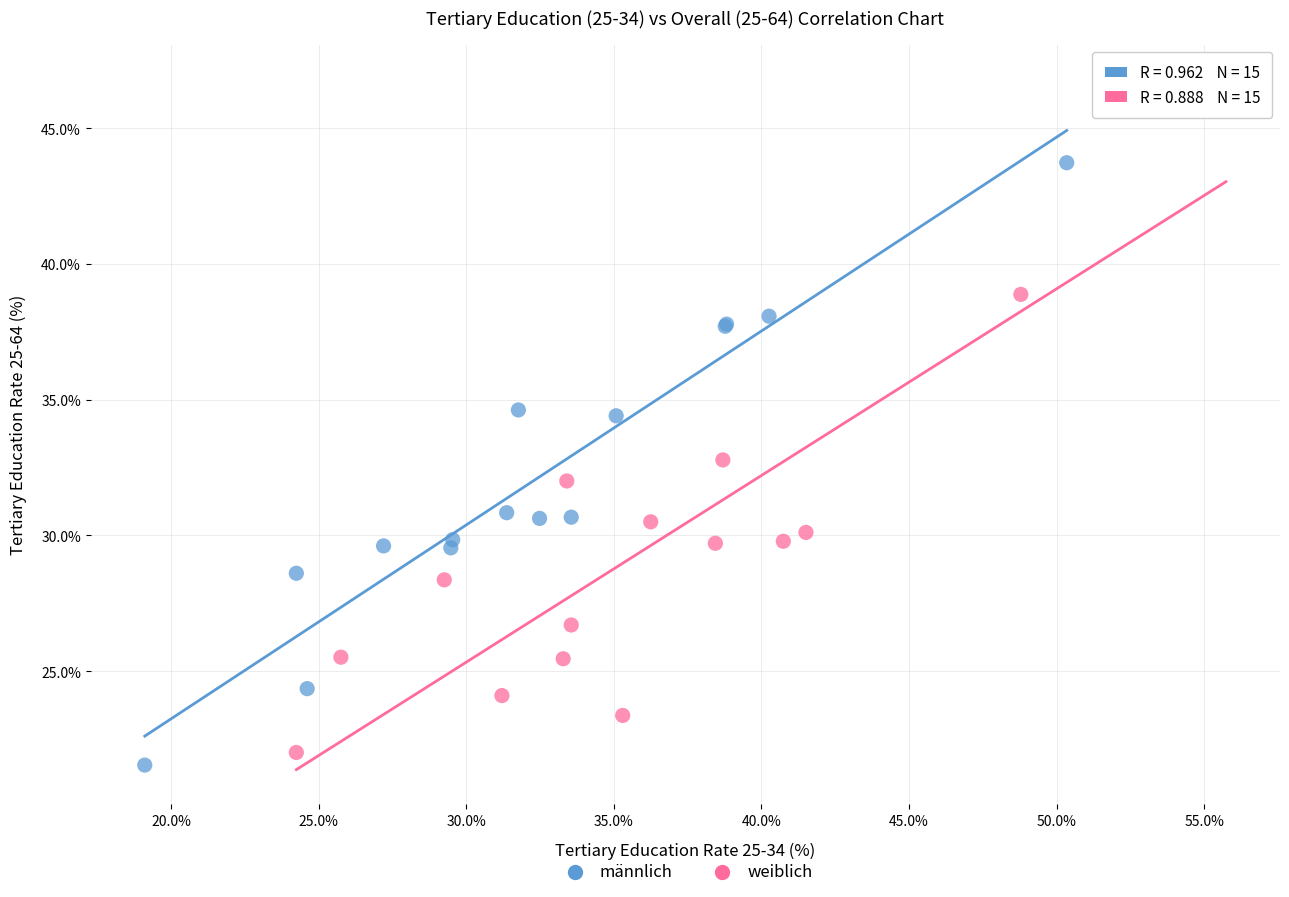

Which series reaches the maximum Y coordinate?

weiblich